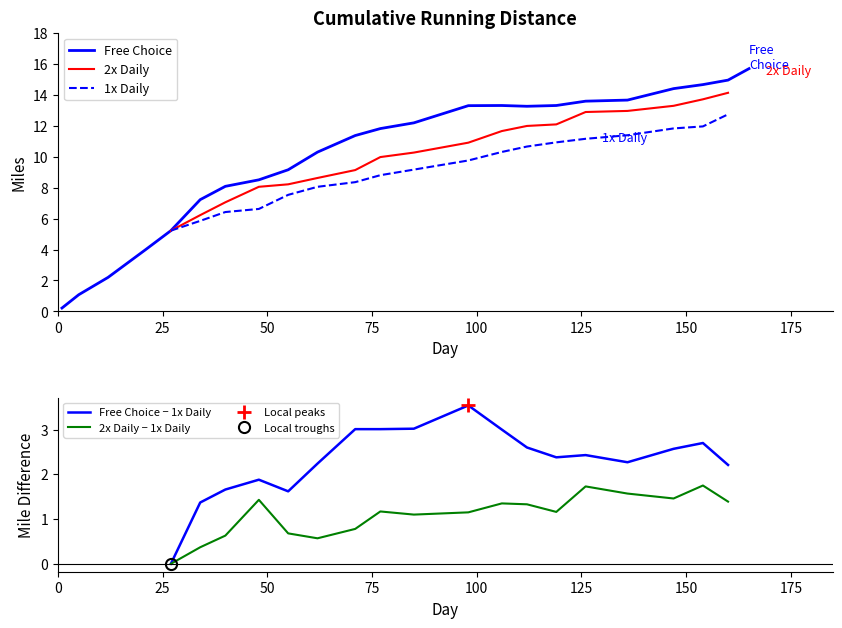

True or false: Free Choice − 1x Daily and 2x Daily intersect in this chart.

False